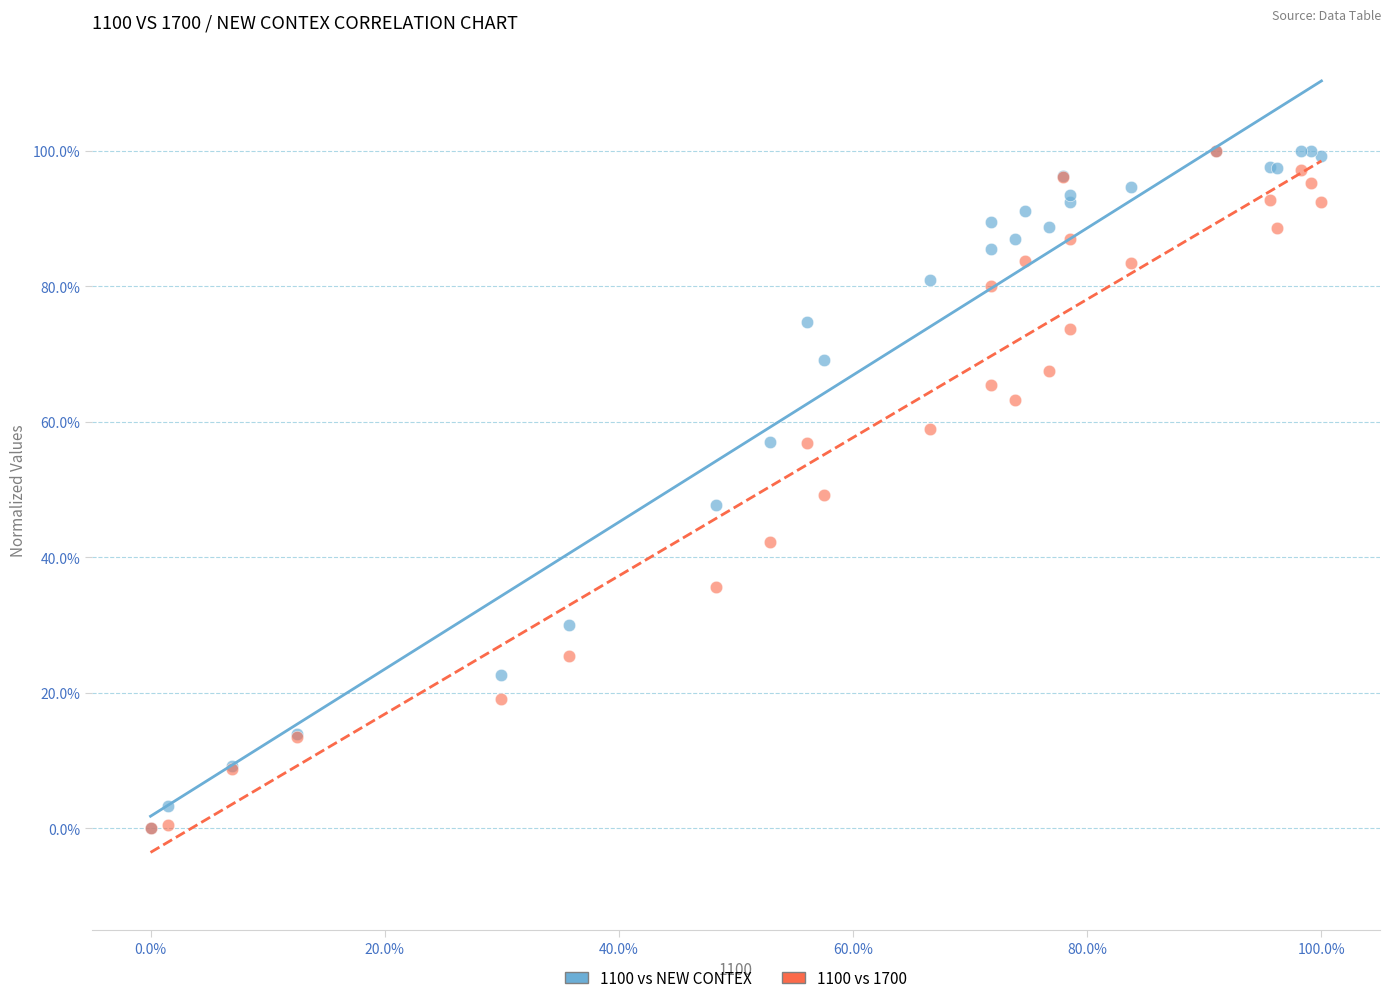

What are all the series names shown in the legend?

1100 vs NEW CONTEX, 1100 vs 1700